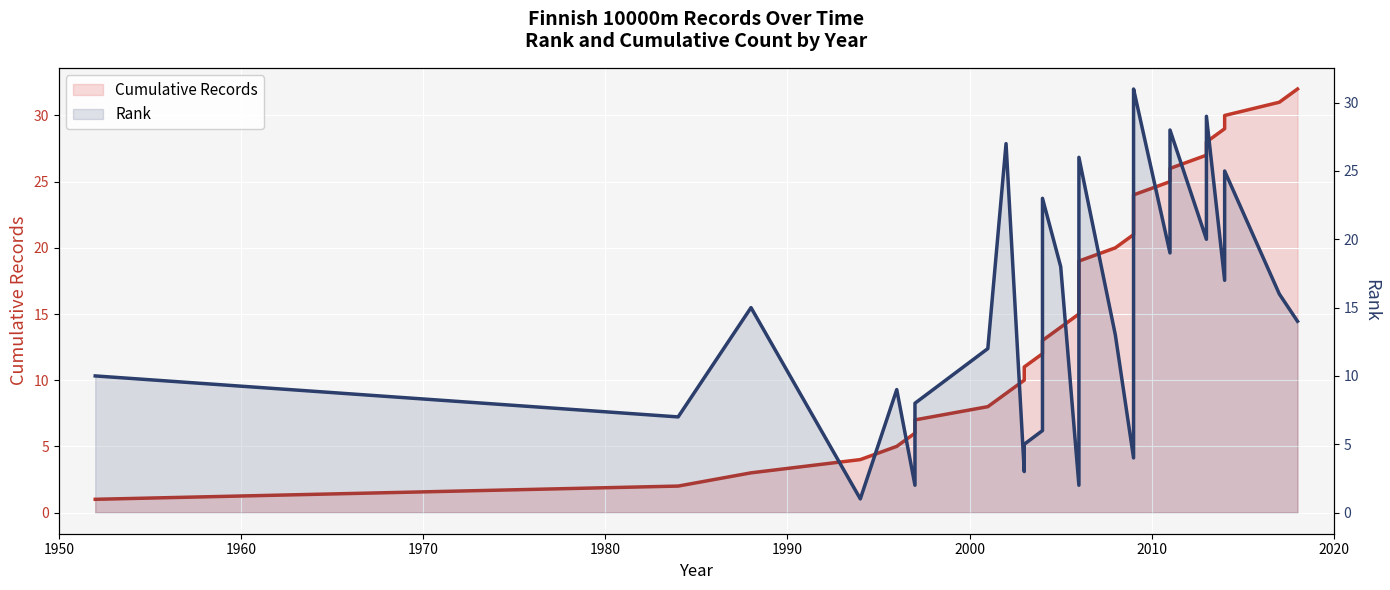

True or false: Cumulative Records and Rank cross at least once.

True